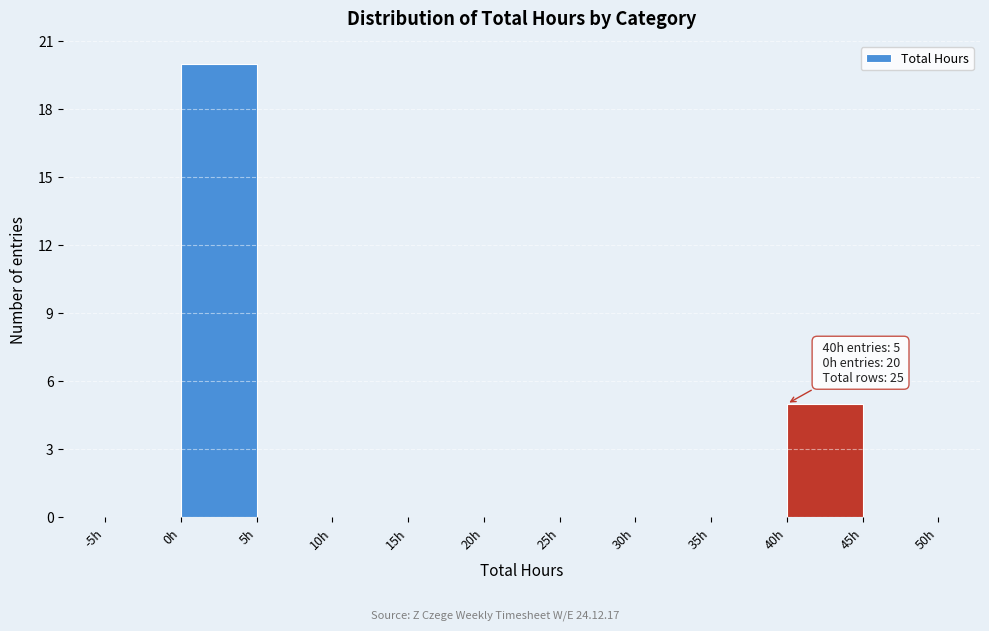

Which range on the x-axis has the tallest bar?

0 to 5